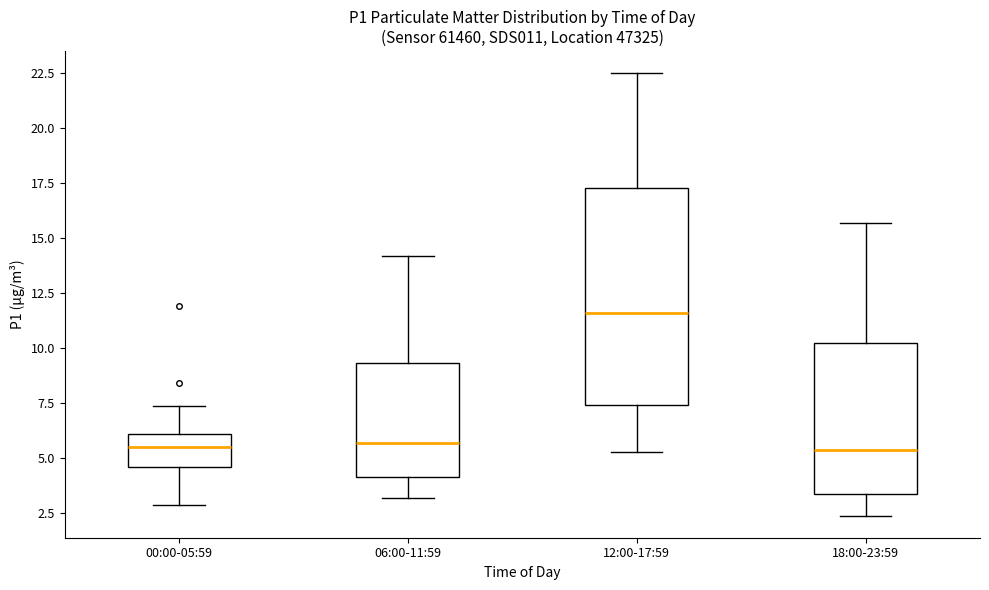

Reading left to right, transcribe this box plot: for each box, give where its median line is, the range the box spans, and where its two whiskers end, as read against the y-axis. The values are not printed on the chart, so give them approximately, as read against the axis.

00:00-05:59: median 5.5, box 4.5 to 6.0, whiskers 3.0 to 7.5
06:00-11:59: median 5.5, box 4.0 to 9.5, whiskers 3.0 to 14.0
12:00-17:59: median 11.5, box 7.5 to 17.5, whiskers 5.5 to 22.5
18:00-23:59: median 5.5, box 3.5 to 10.0, whiskers 2.5 to 15.5